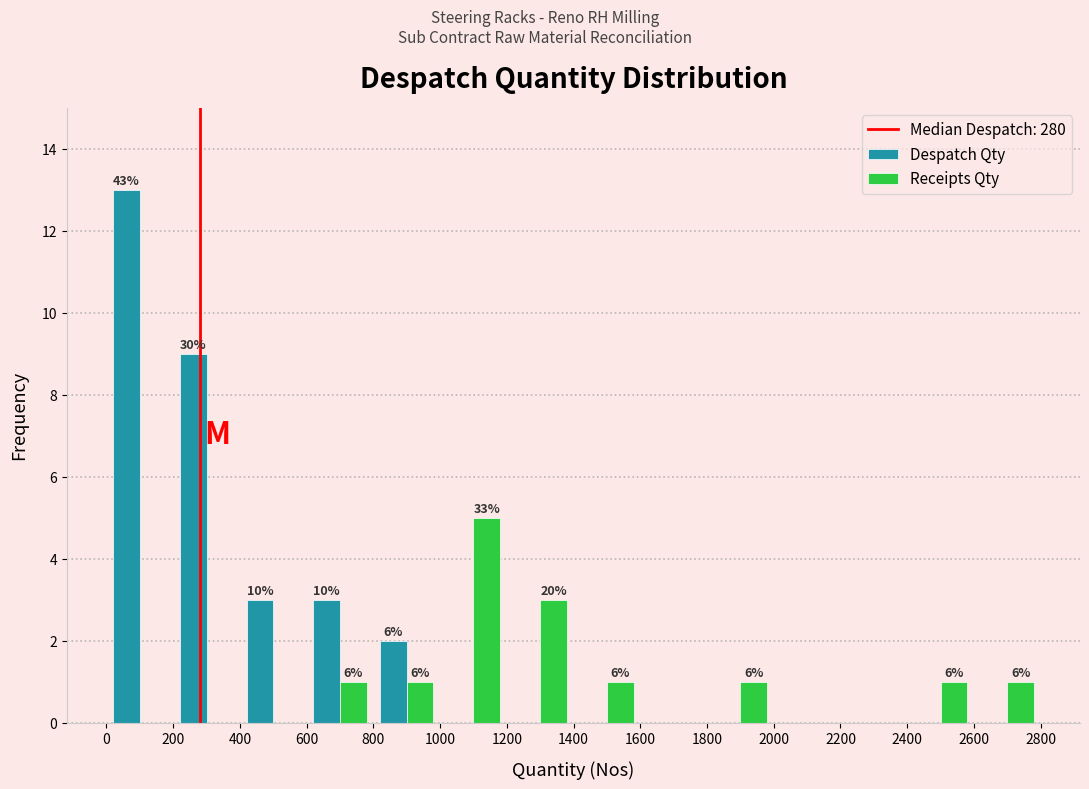

In the Despatch Qty series, which range on the x-axis has the tallest bar?

0 to 200